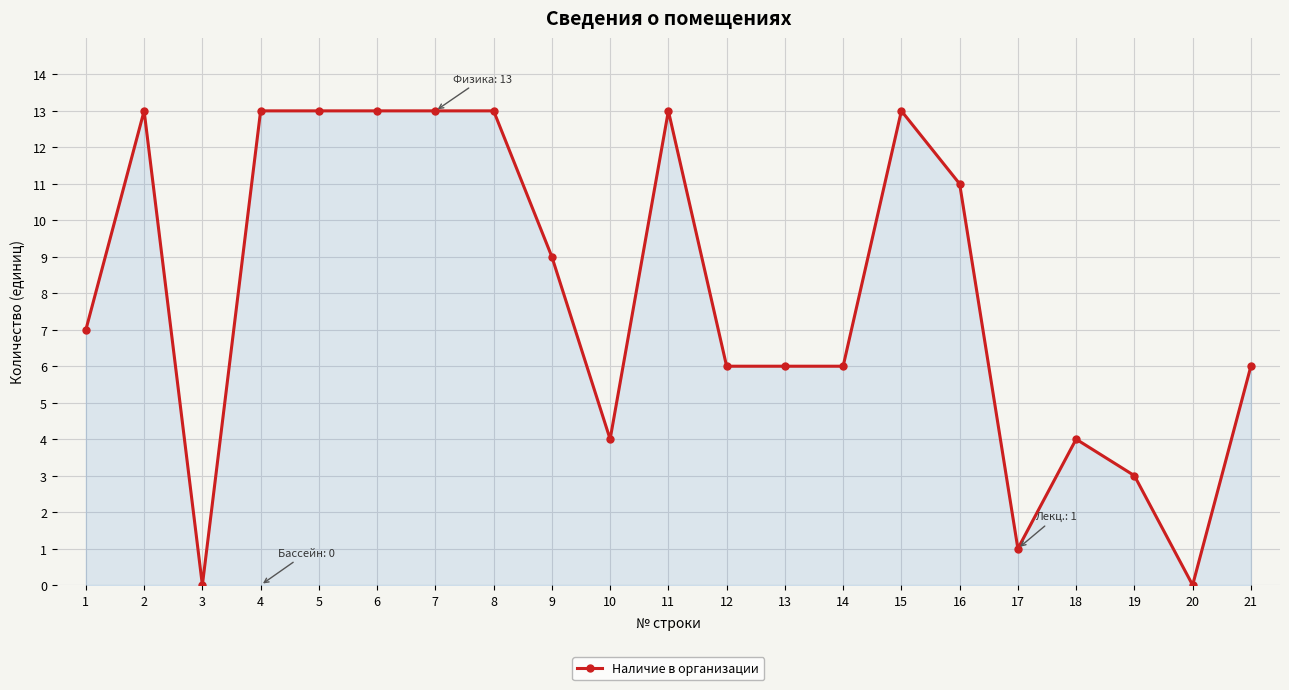

How many values are below 7?

10